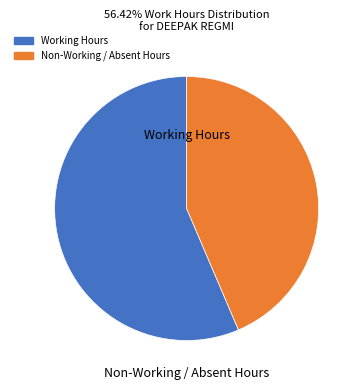

Is there any slice that represents more than half of the pie?

Yes